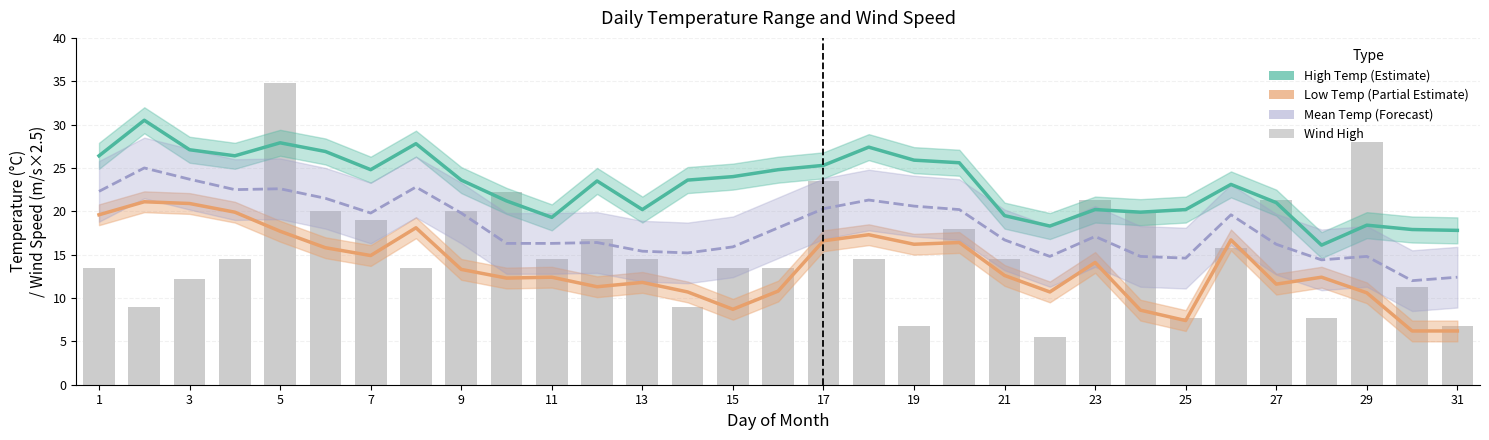

How many values in the Mean Temp (Forecast) series exceed 17?

16